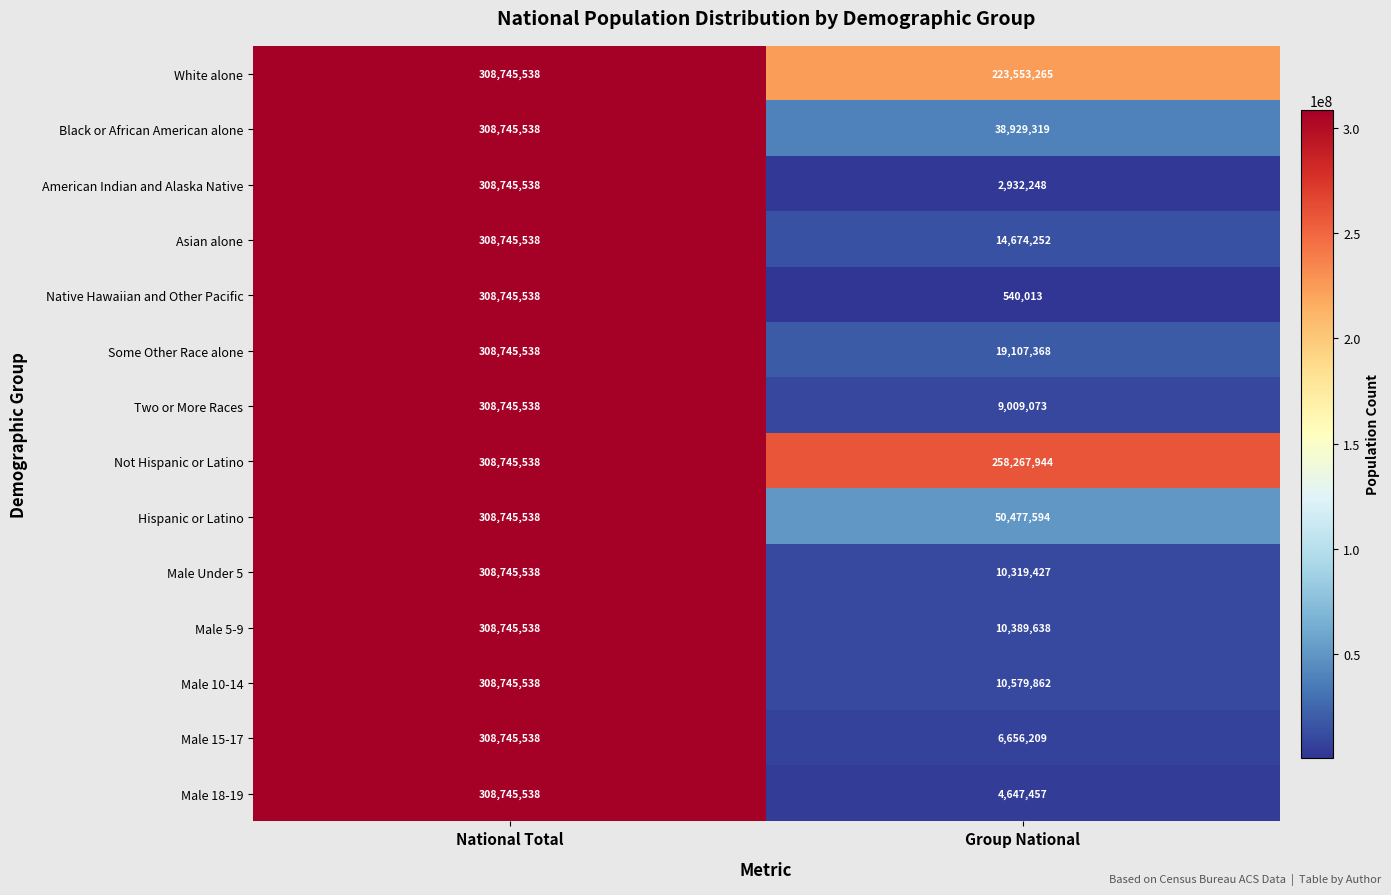

List the labels in order of Not Hispanic or Latino value, smallest first.

Group National, National Total